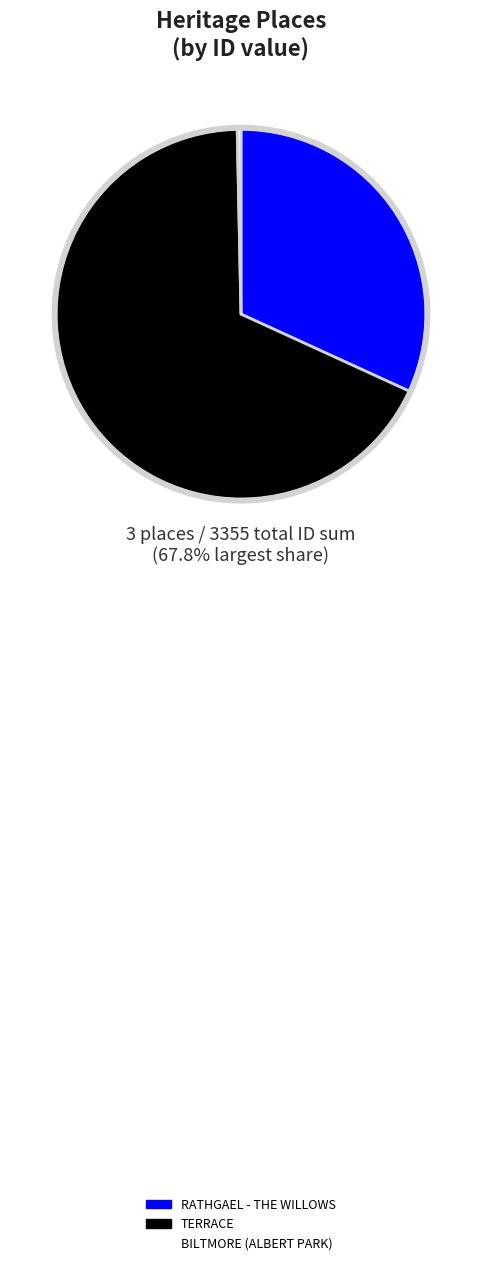

How many segments does this pie chart have?

3